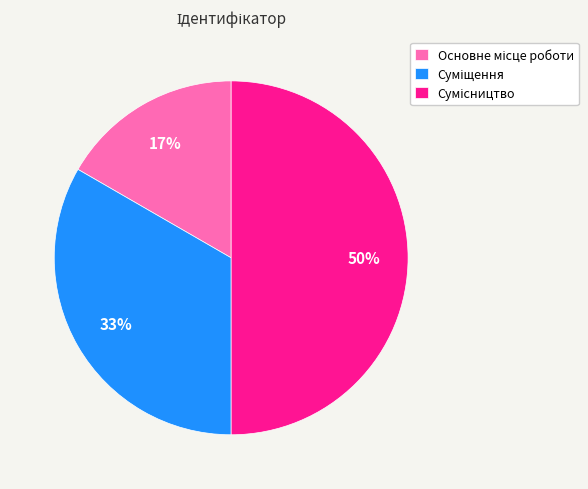

To the nearest percent, what is the difference between the largest and smallest slice percentages?

33%